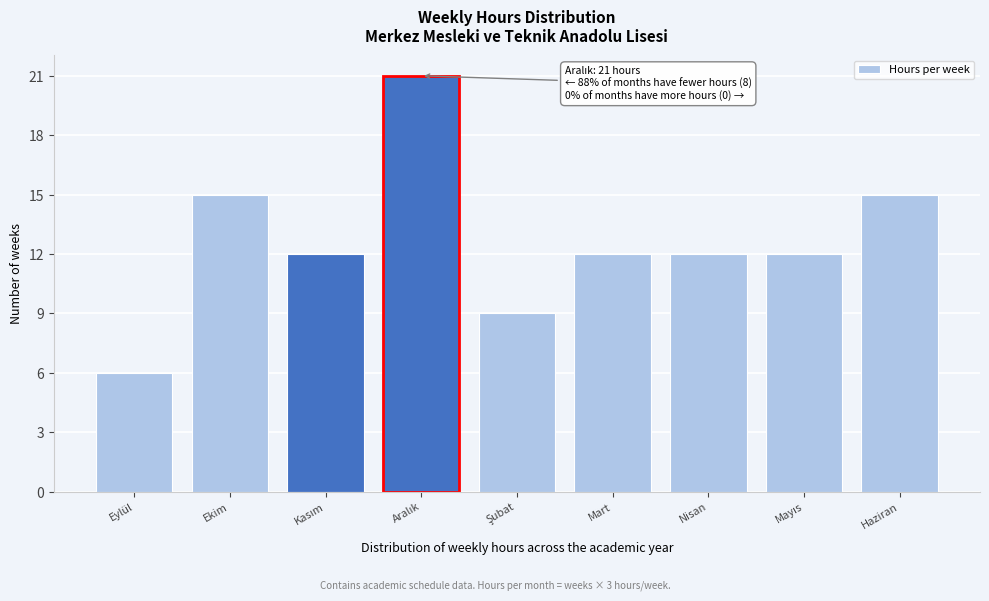

Reading right to left, extract all data points from this chart.

15	12	12	12	9	21	12	15	6